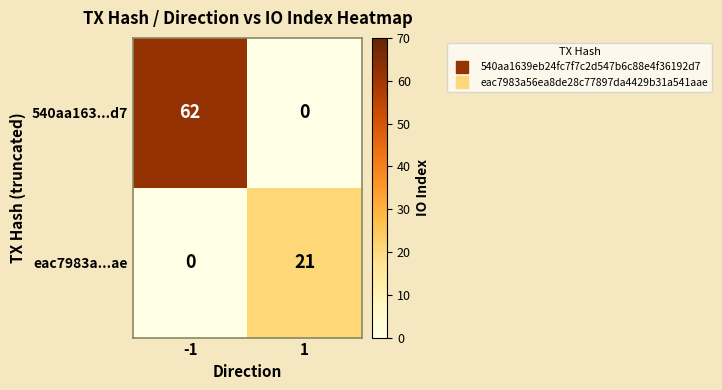

Which series has the widest spread of values?

540aa163...d7